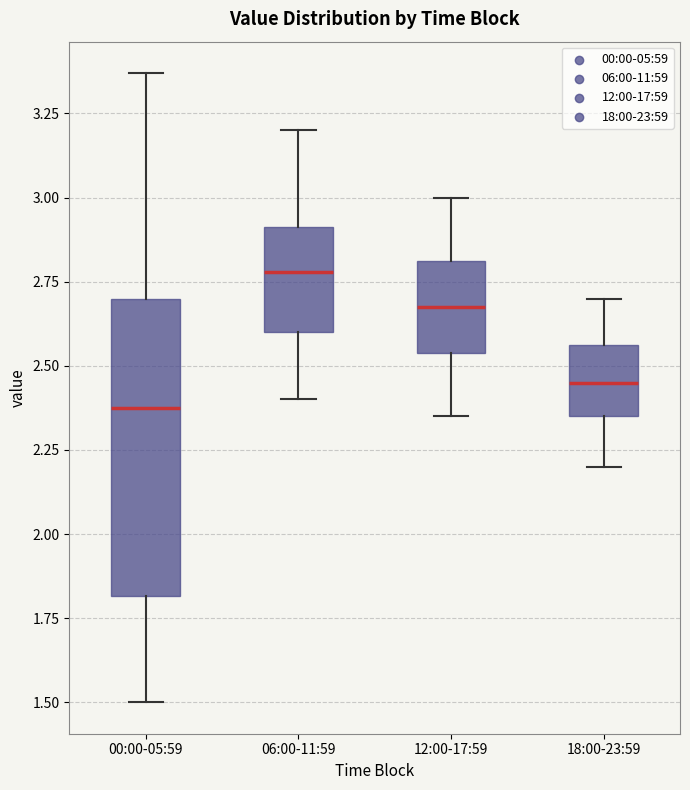

Reading left to right, transcribe this box plot: for each box, give where its median line is, the range the box spans, and where its two whiskers end, as read against the y-axis. The values are not printed on the chart, so give them approximately, as read against the axis.

00:00-05:59: median 2.40, box 1.80 to 2.70, whiskers 1.50 to 3.35
06:00-11:59: median 2.80, box 2.60 to 2.90, whiskers 2.40 to 3.20
12:00-17:59: median 2.70, box 2.55 to 2.80, whiskers 2.35 to 3.00
18:00-23:59: median 2.45, box 2.35 to 2.55, whiskers 2.20 to 2.70